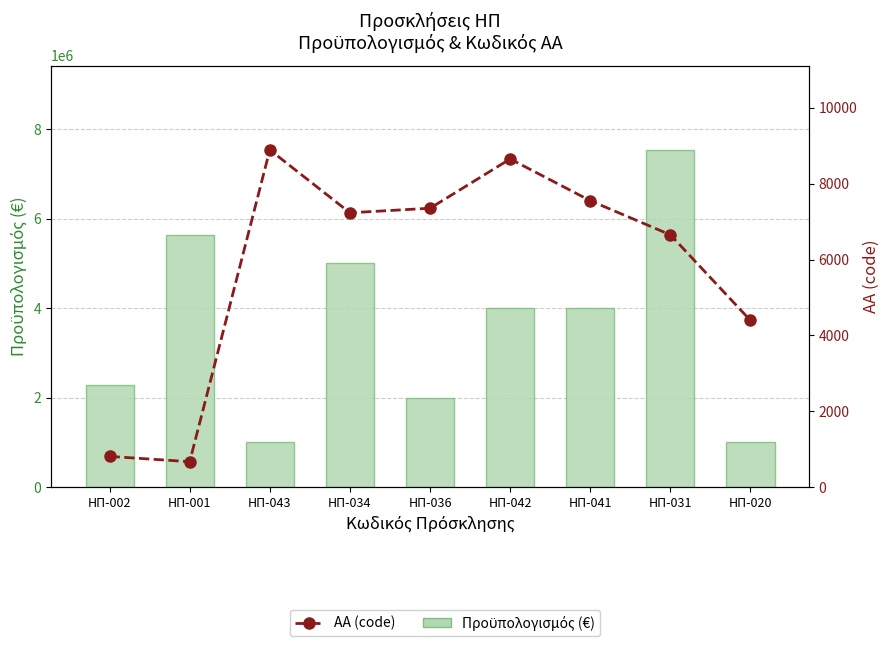

Reading left to right, list all the values displayed in this chart.

Προϋπολογισμός (€): 2287172	5622879	1000000	5000000	2000000	4000000	4000000	7537311	1000000
ΑΑ (code): 806	666	8893	7233	7353	8653	7553	6652	4392